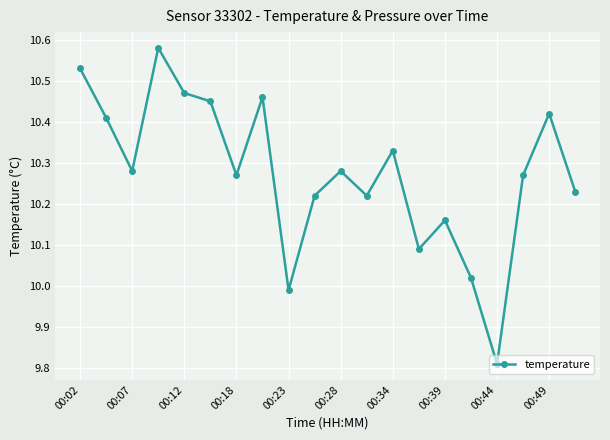

What is the difference between the maximum and minimum values?

0.8